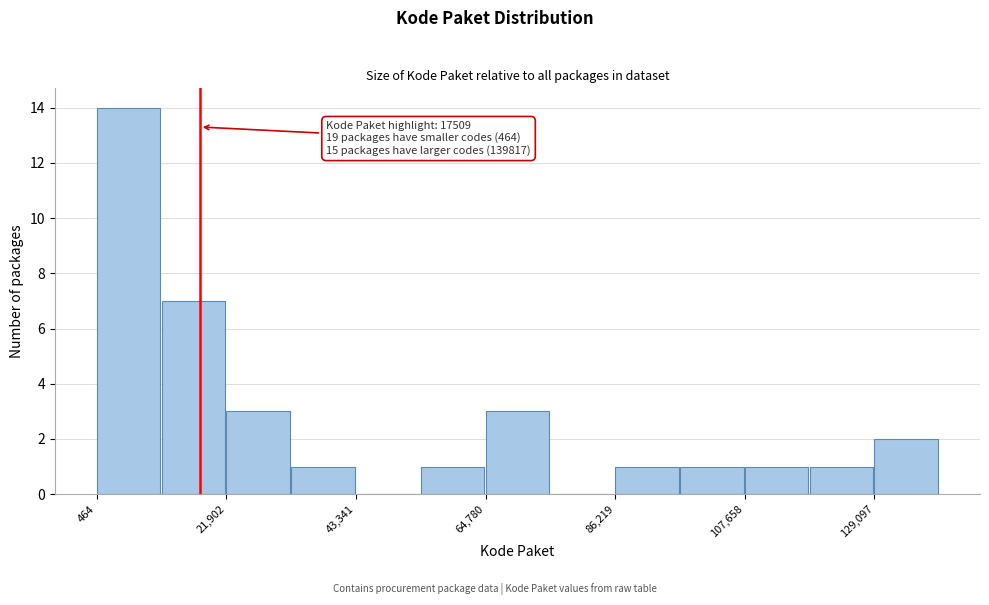

Read against the x-axis, roughly where is the centre of the tallest bar?

5000